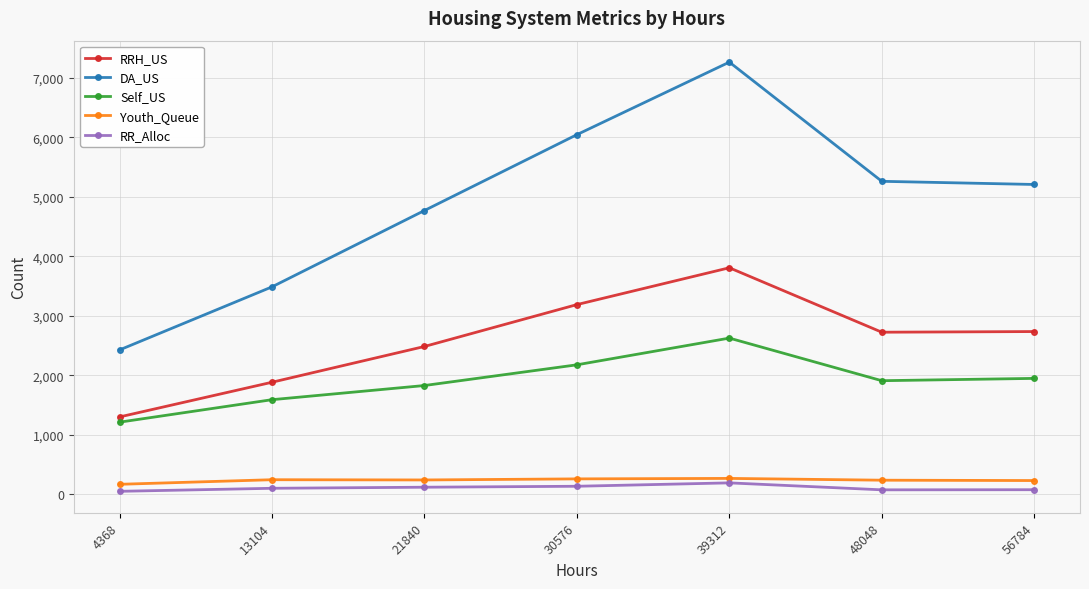

What is the minimum value shown in the chart?

53